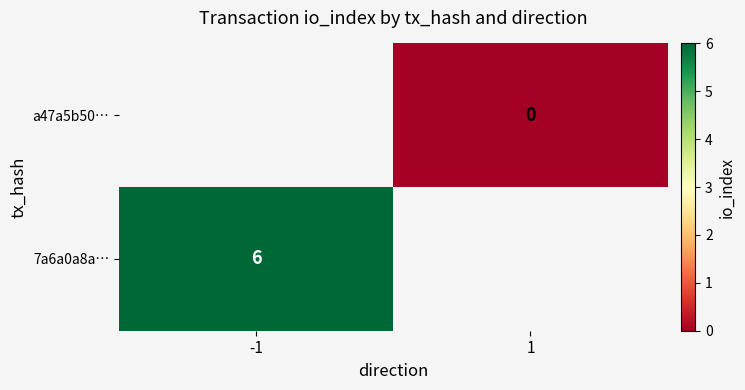

Is it true that 7a6a0a8a… equals 9 at -1?

False